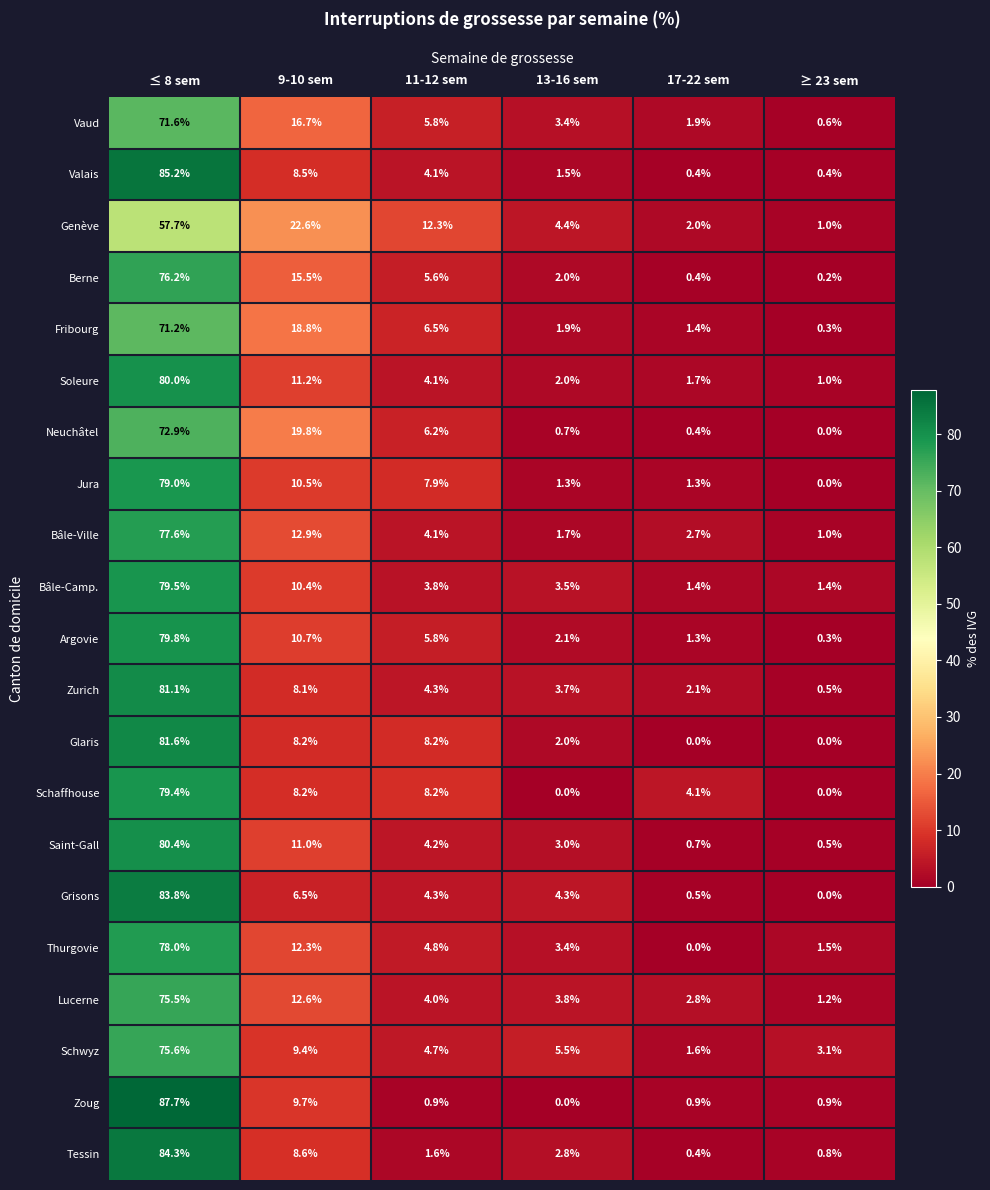

What is the lowest value of the Fribourg series?

0.3